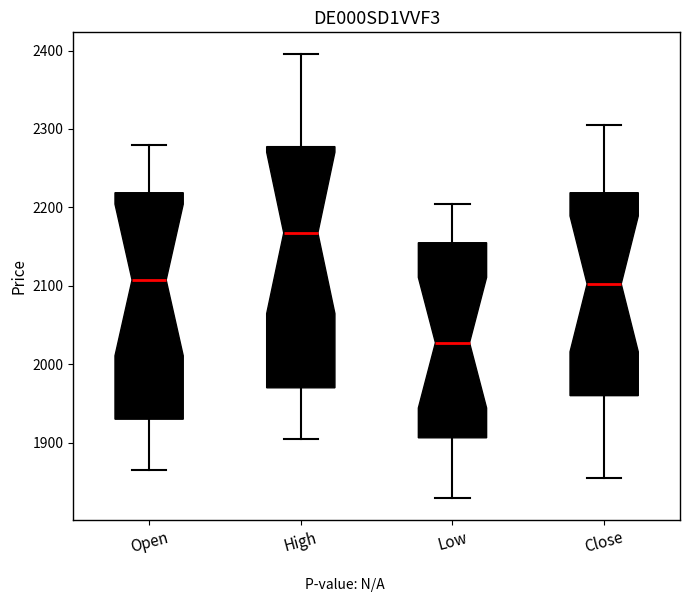

Where is the lower edge of the box for Close on the y-axis? The values are not printed on the chart, so give them approximately, as read against the axis.

1960